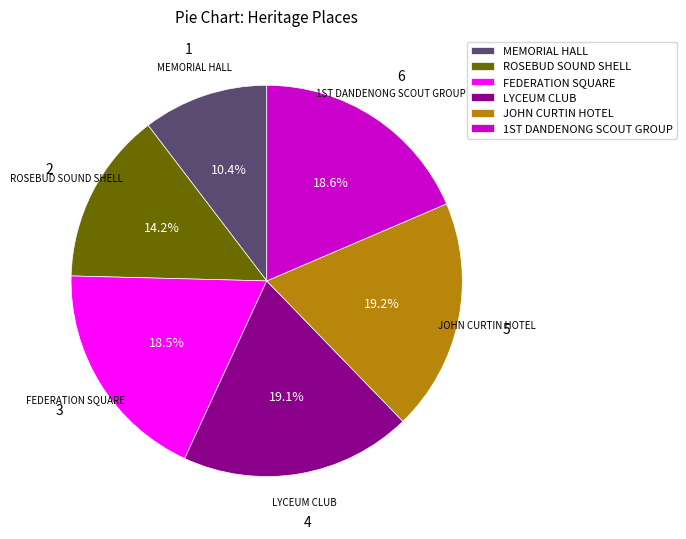

To the nearest percent, what is the average slice percentage?

17%